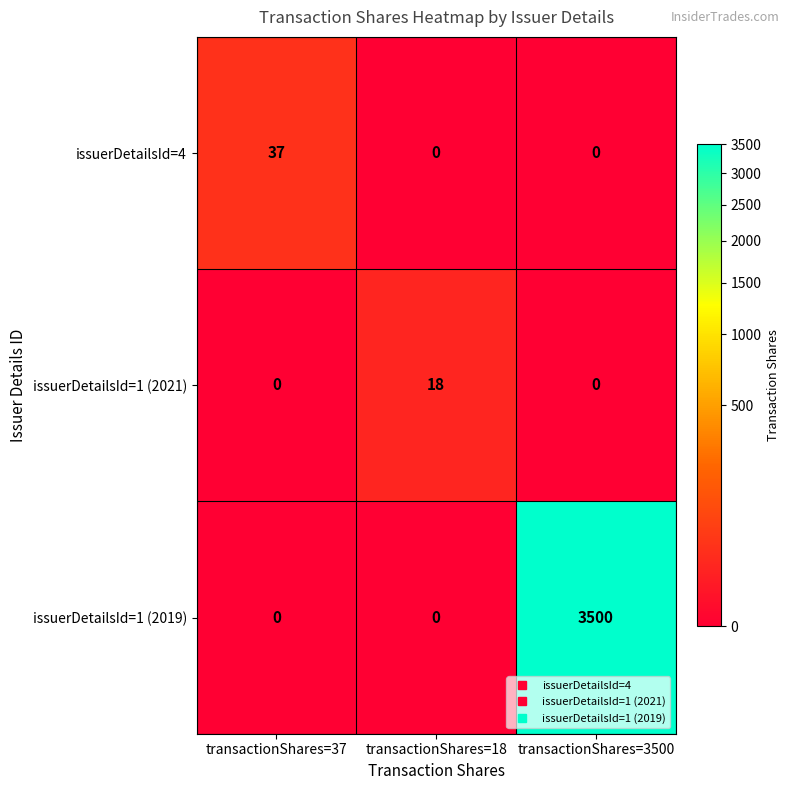

Which label corresponds to the largest value in the chart?

transactionShares=3500